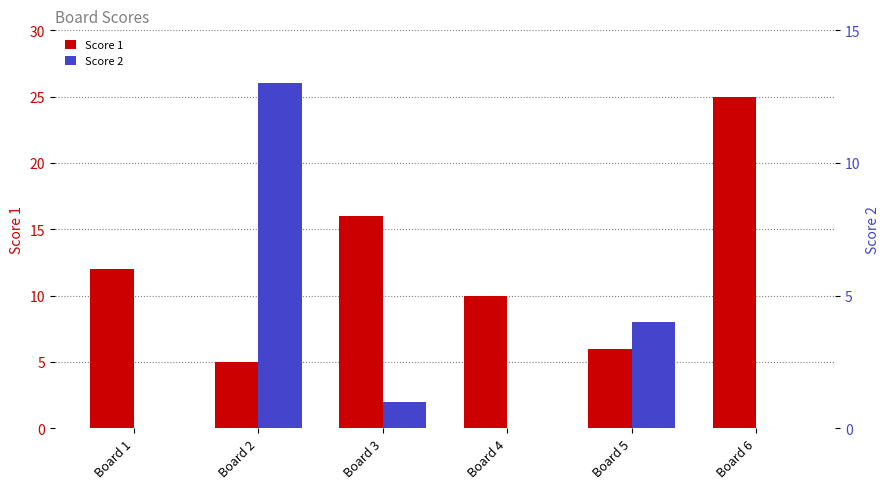

What is the difference between the maximum and second lowest values in the Score 1 series?

19